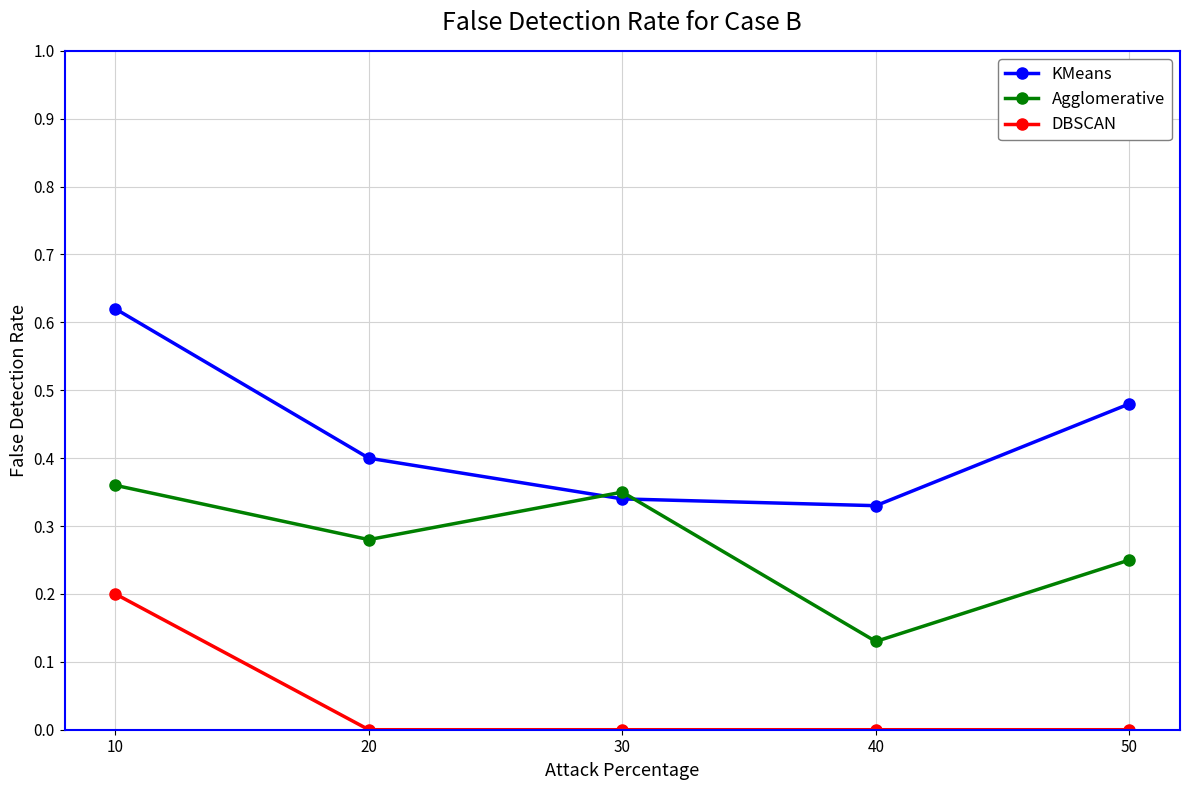

Where is KMeans nearest to the value 0?

40